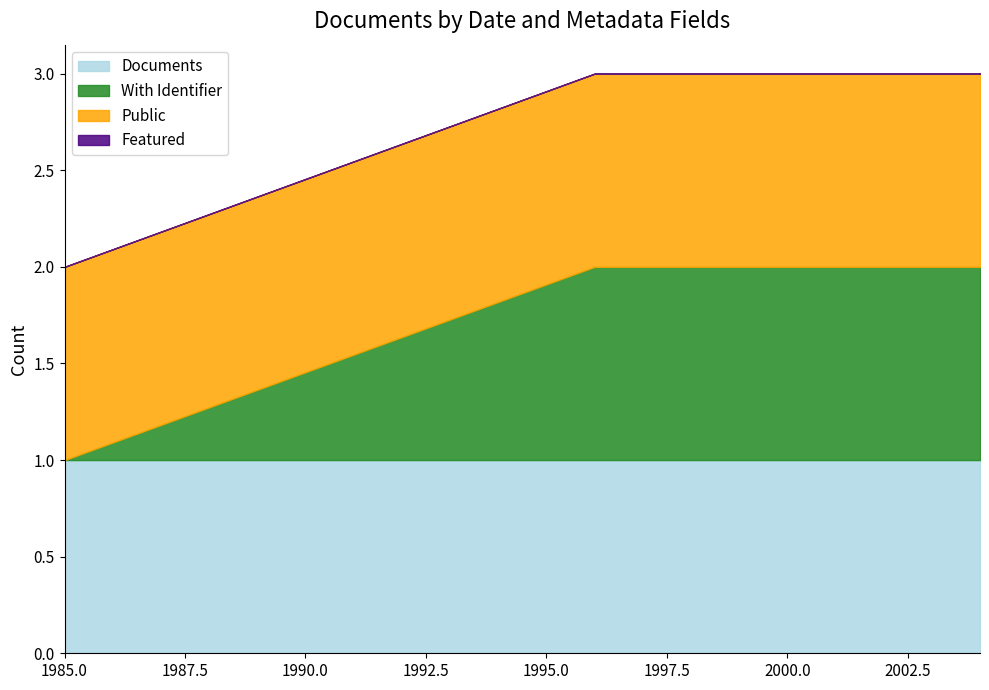

List the labels in order of With Identifier value, largest first.

1996, 2004, 1985